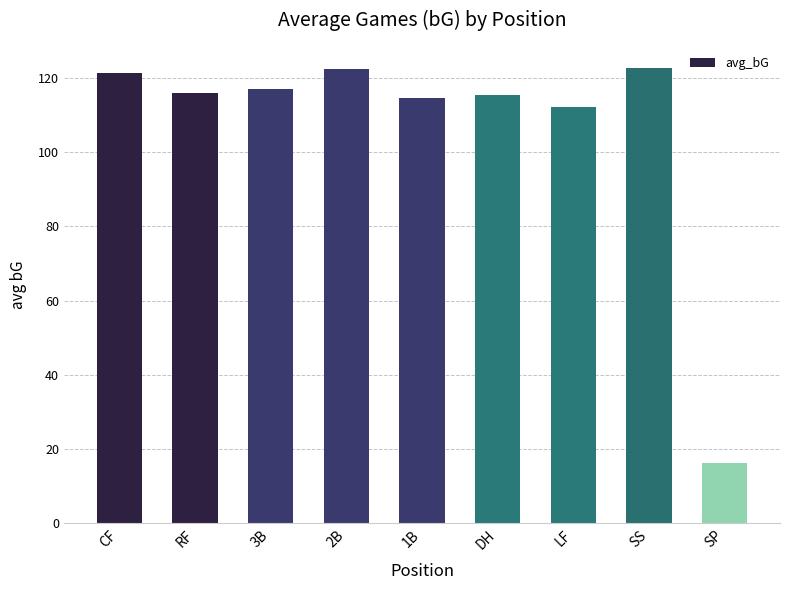

What is the difference between the values at 3B and 2B?

5.4